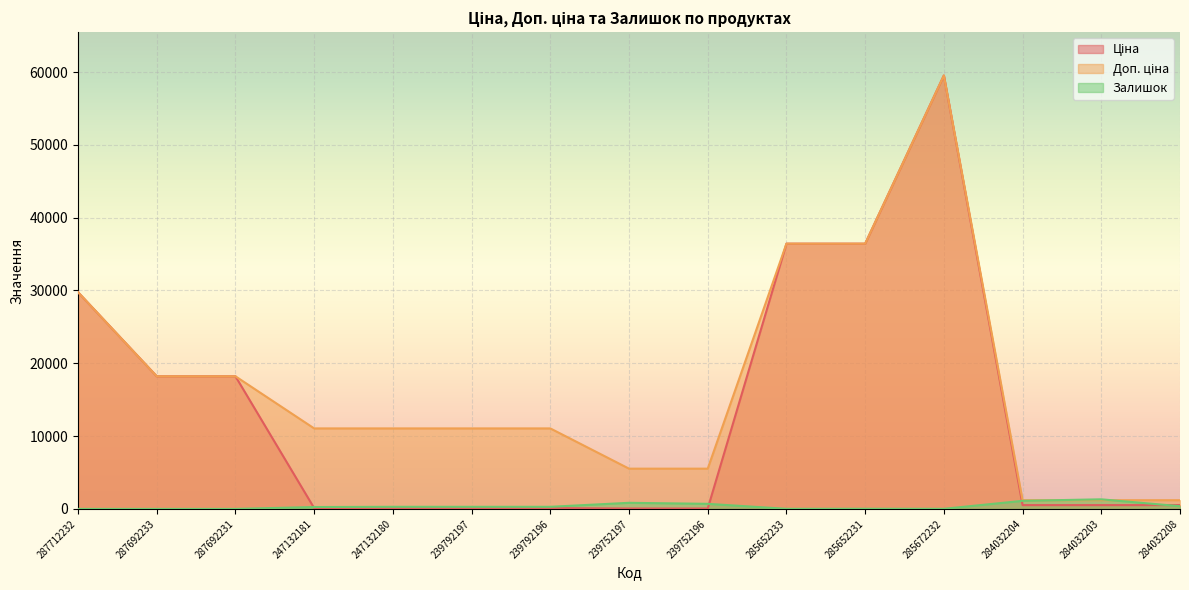

What is the average value of the Ціна series?

13378.4